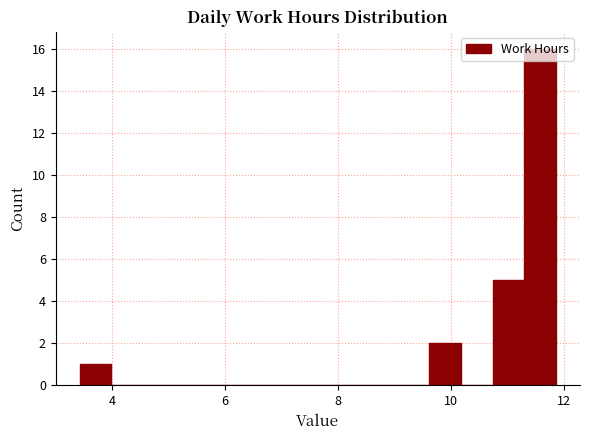

Around what value on the x-axis is the tallest bar? Give the approximate position of its centre, as read against the axis.

11.6